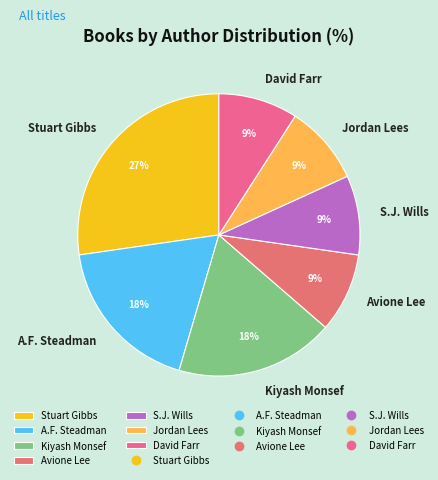

The S.J. Wills slice represents 9% of the pie. True or false?

True